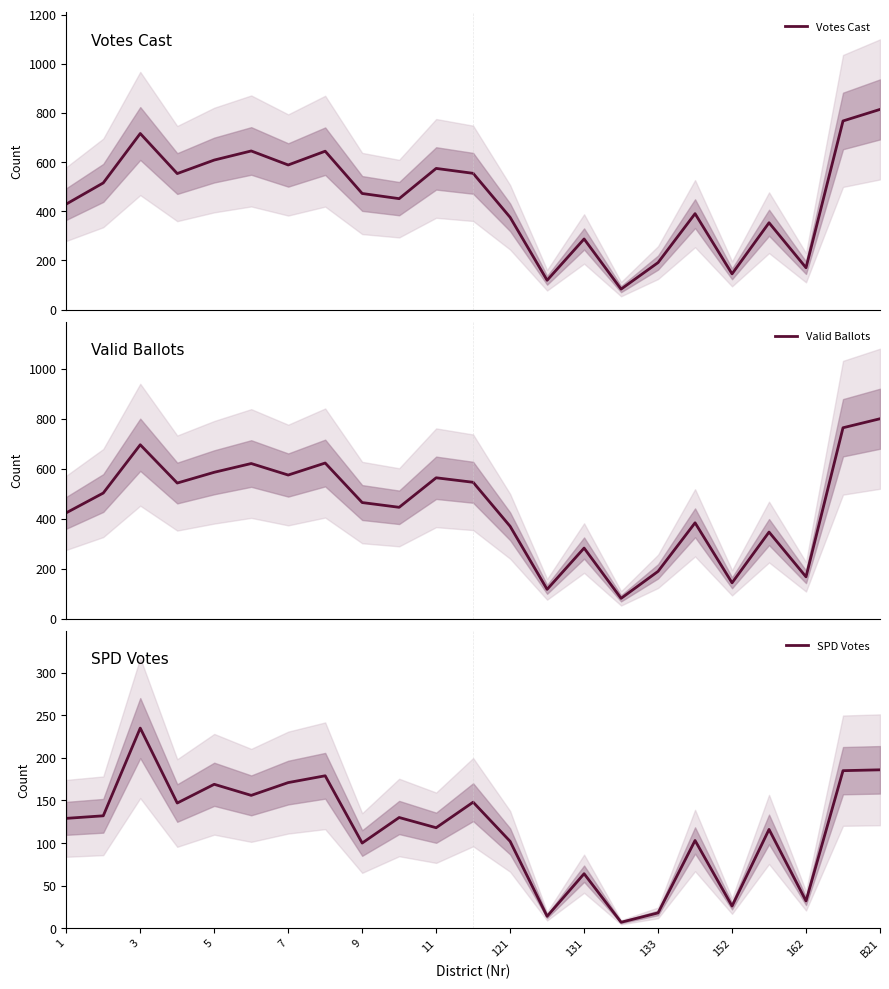

Rank the series at 11 from highest to lowest value.

Votes Cast, Valid Ballots, SPD Votes